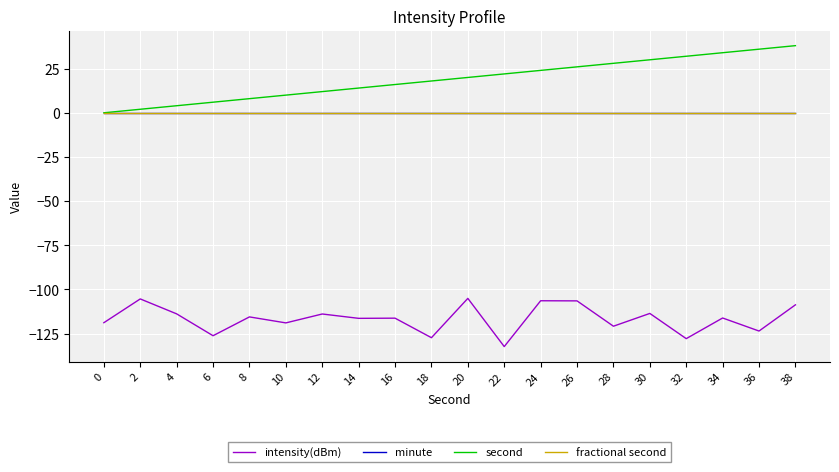

Does the chart display data point markers on the line(s)?

No